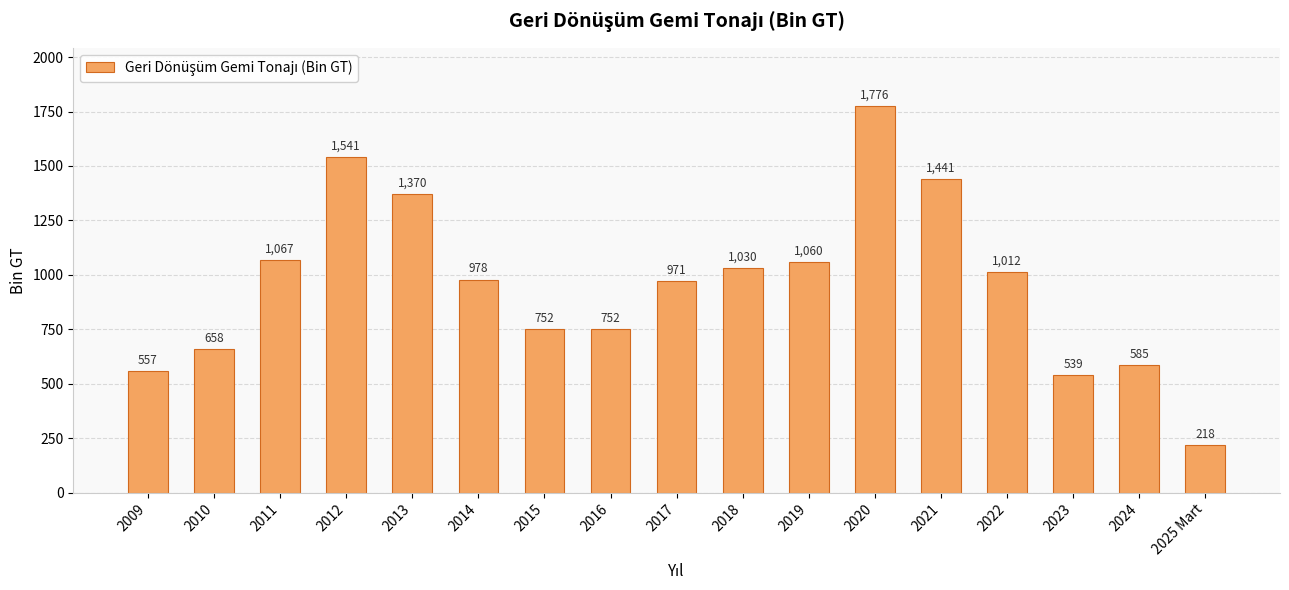

The chart shows a value of 539.0 at 2023. True or false?

True